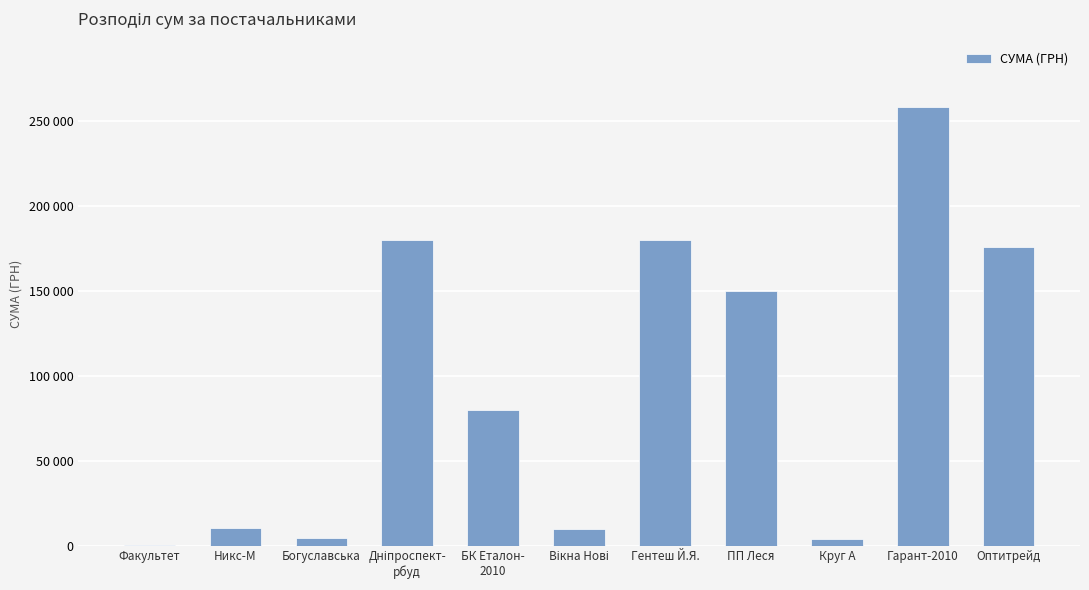

Reading right to left, what are all the values shown in this chart?

175446.4	257856.4	3953.3	149864.5	179625.0	9932.0	79778.0	179989.2	4279.0	10161.0	385.0